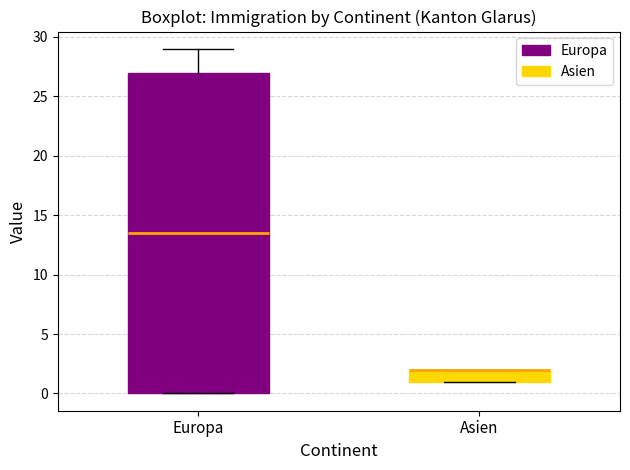

Comparing the boxes themselves (not the whiskers), which one is the tallest?

Europa